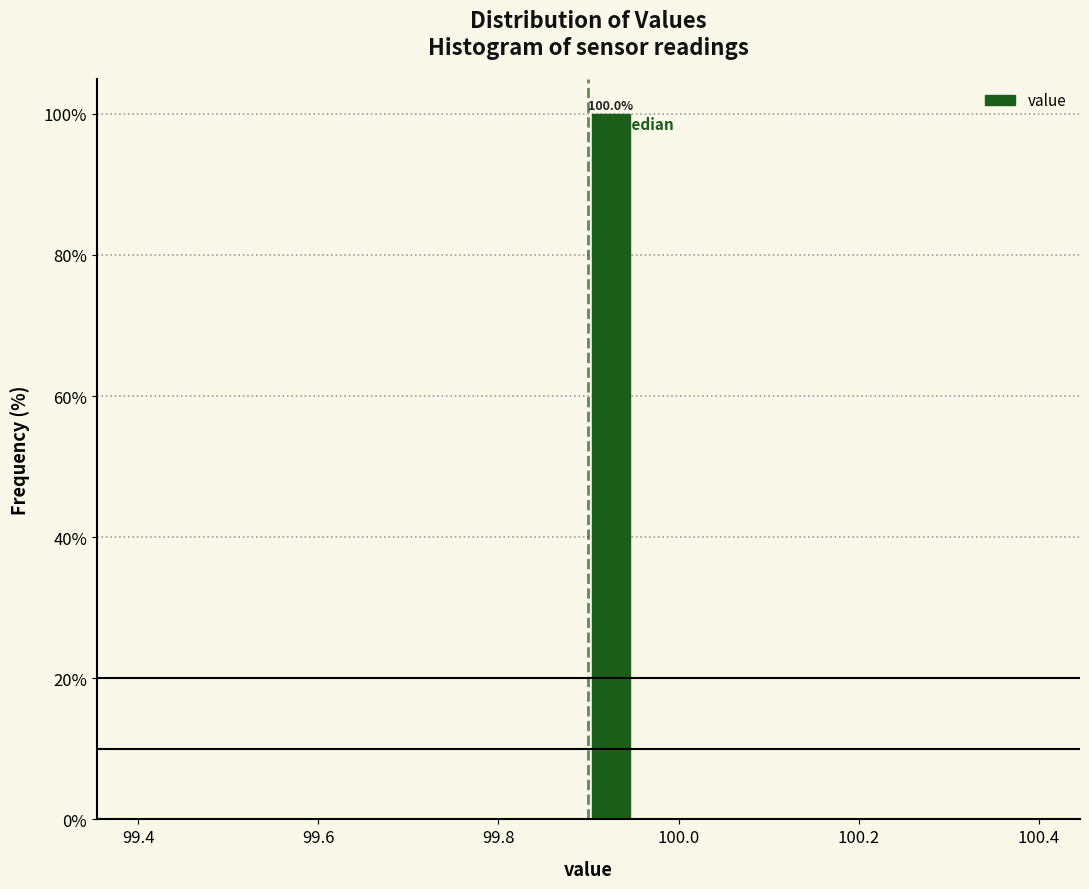

Read against the x-axis, roughly where is the centre of the tallest bar?

99.92